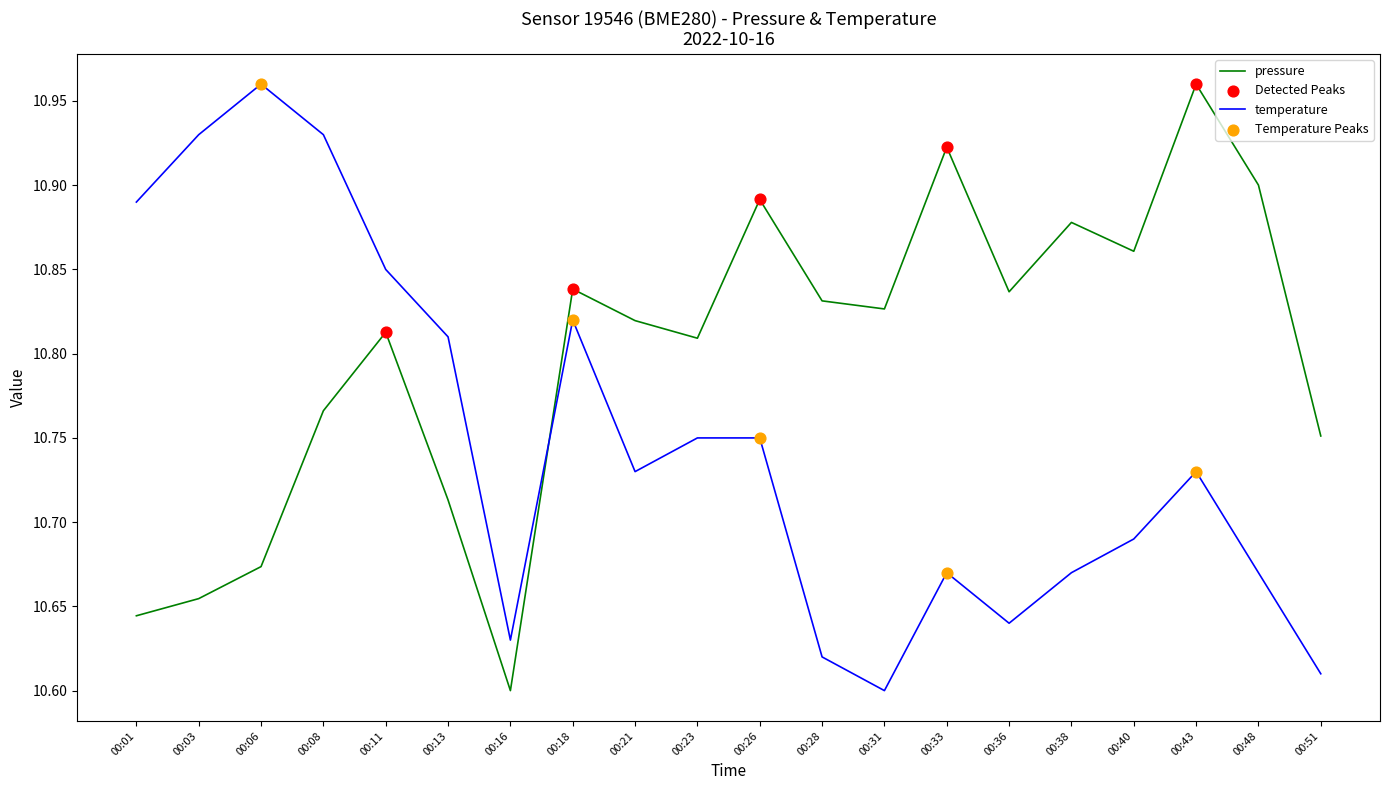

Which series changed the most between 00:03 and 00:28?

temperature